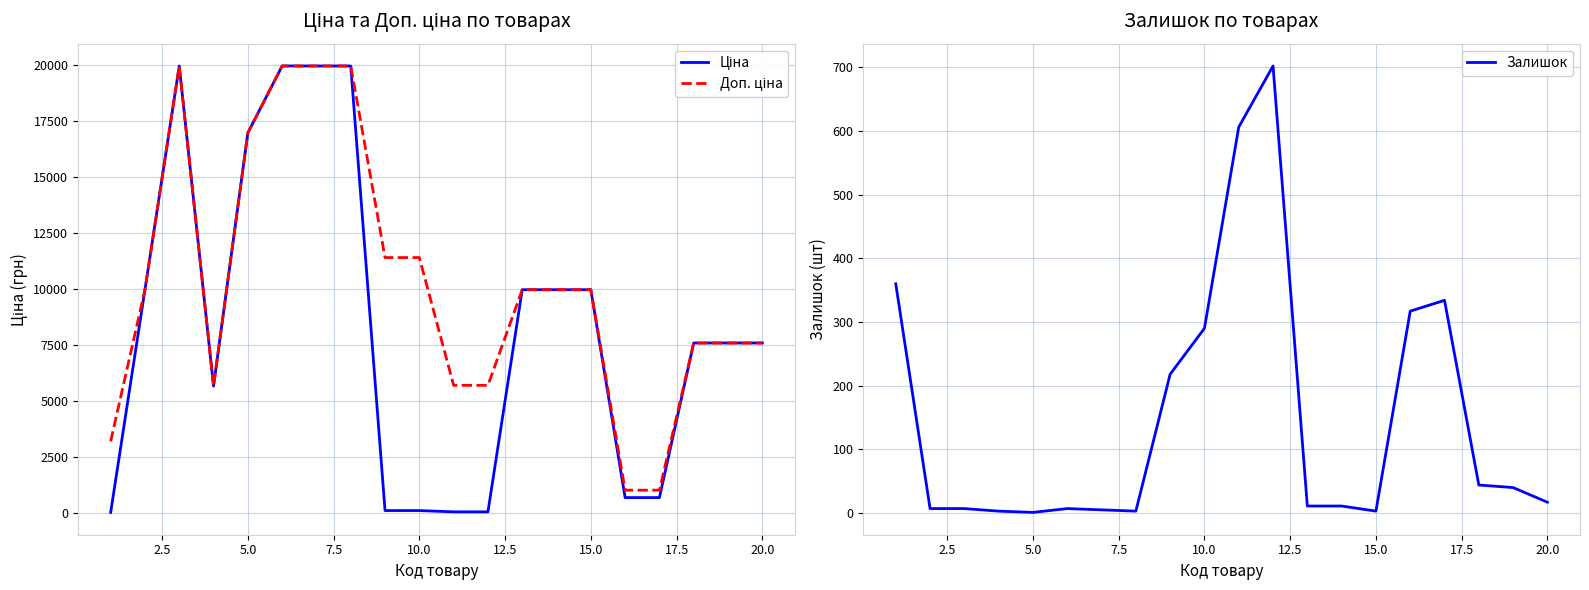

What are all the series names shown in the legend?

Ціна, Доп. ціна, Залишок